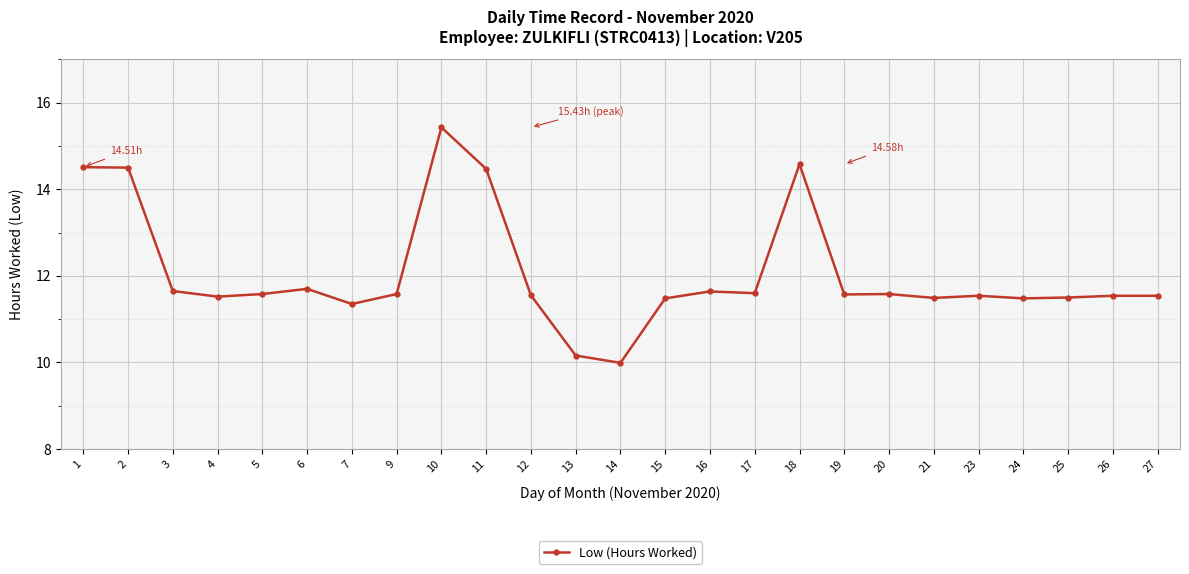

What is the change in value from 10 to 17?

-3.8